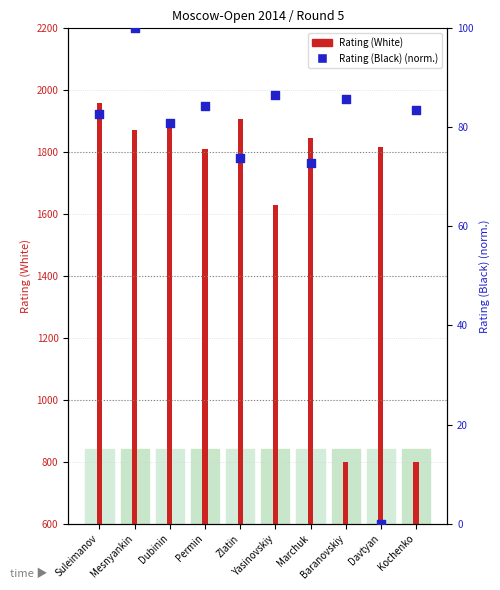

At how many categories does at least one series exceed 1206?

8